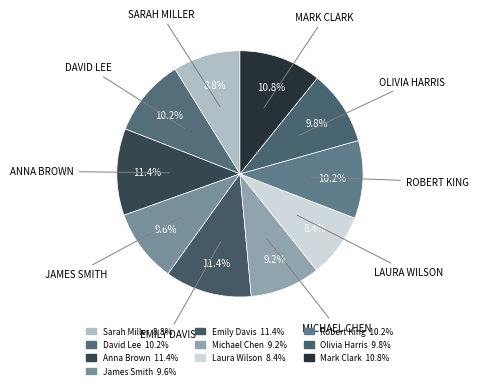

Is there any slice that represents more than half of the pie?

No